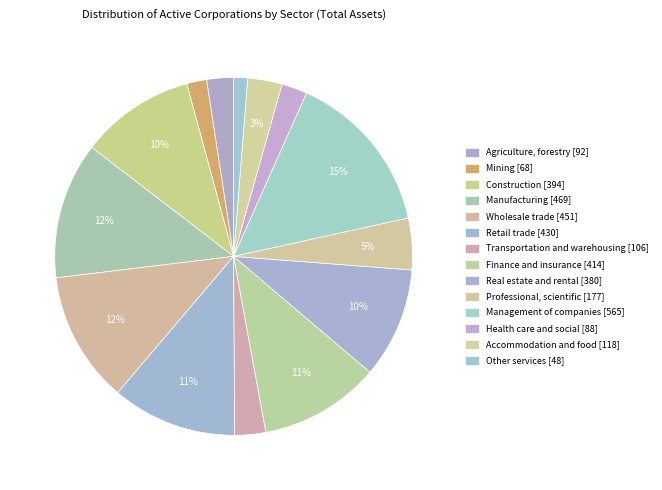

What is the largest slice in the pie chart?

Management of companies